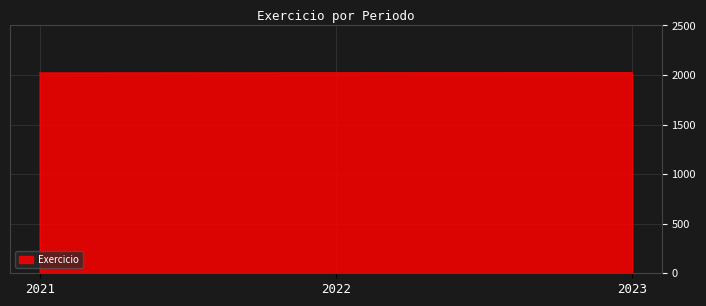

What is the sum of all values?

6066